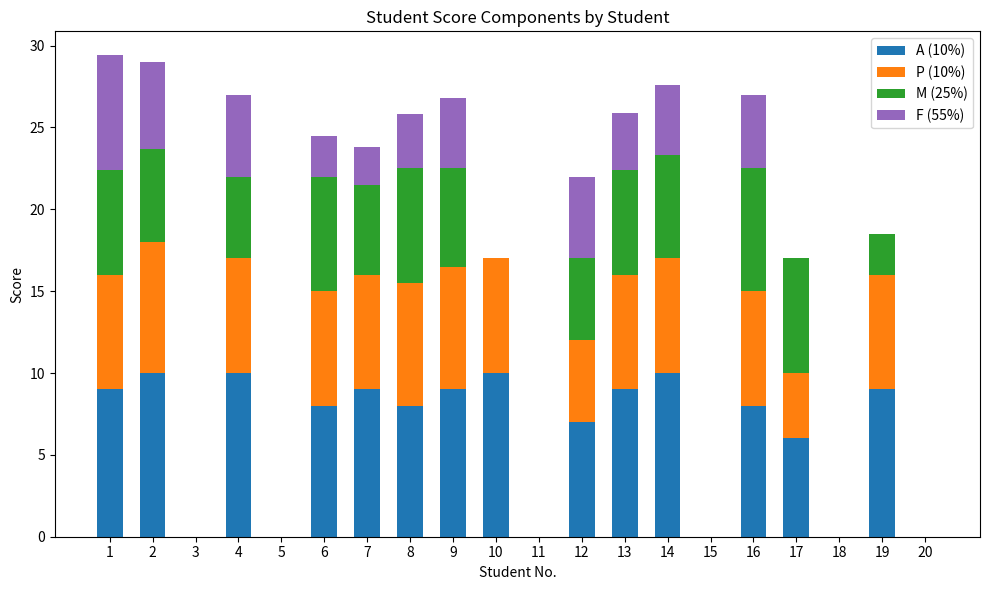

Count the number of data series in this chart.

4